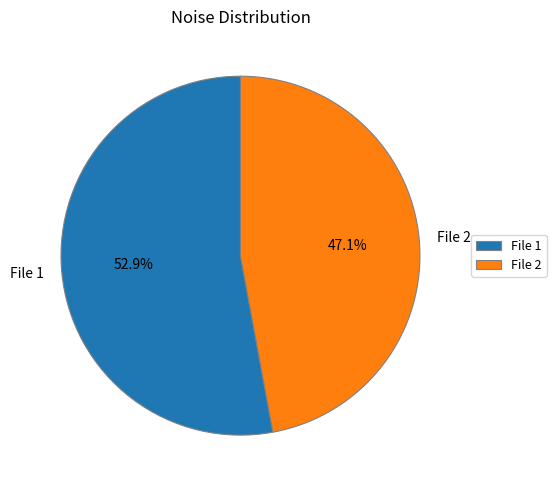

What is the total percentage of File 2 and File 1?

100.0%